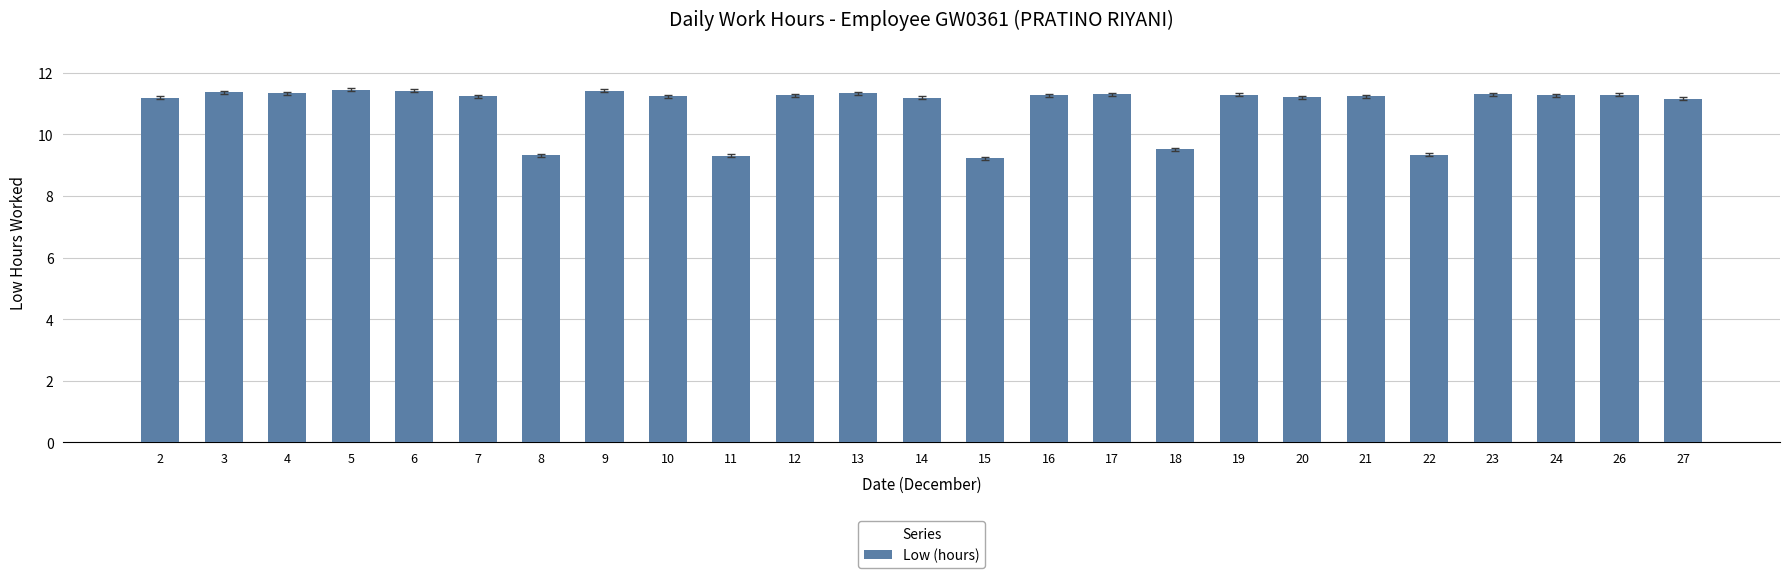

What is the difference between the values at 7 and 9?

0.2